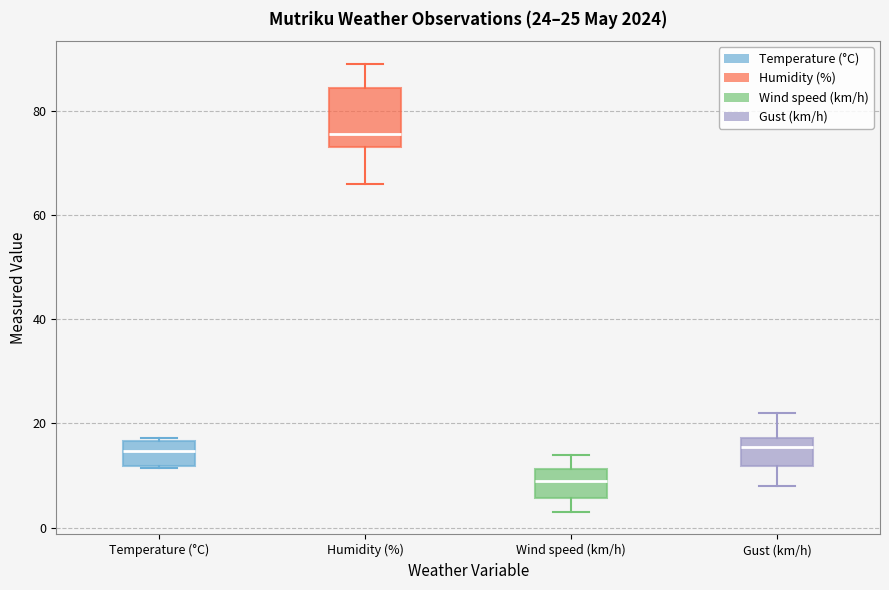

Which box's median line is the lowest?

Wind speed (km/h)